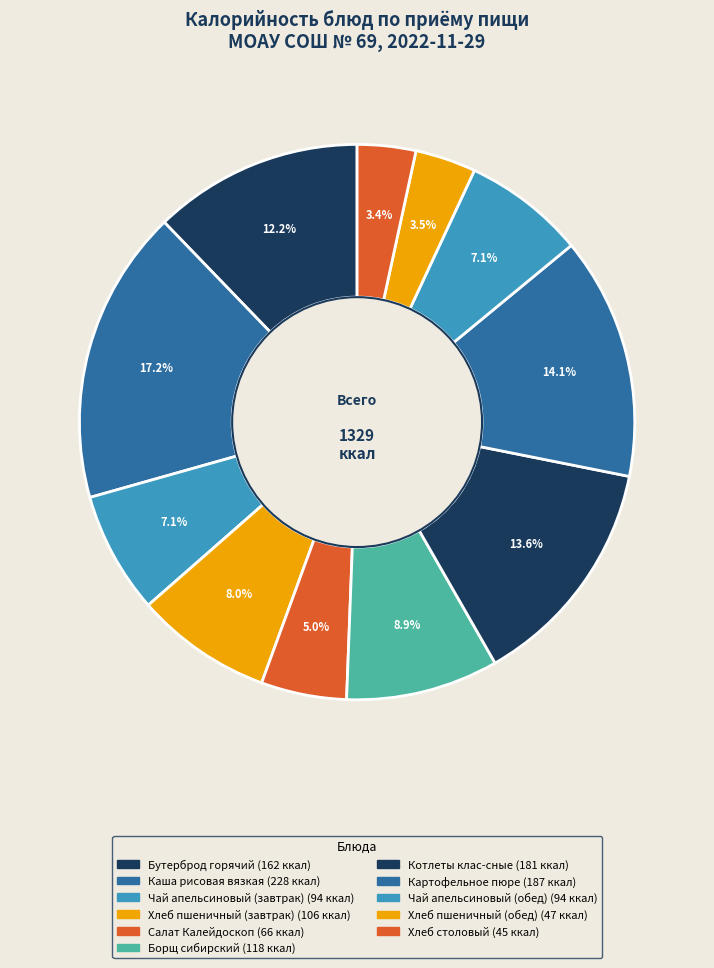

To the nearest percent, what is the combined percentage of Каша рисовая вязкая and Котлеты клас-сные?

31%